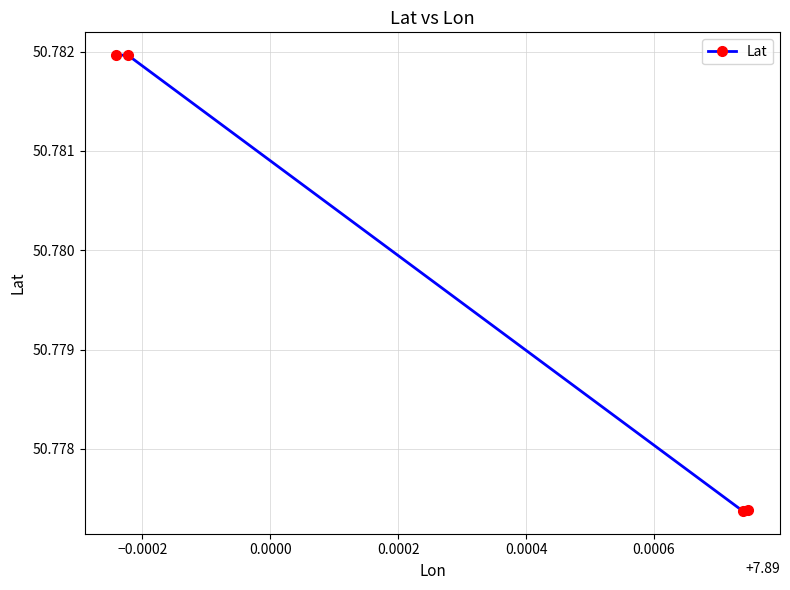

Count the values in the range 50 to 51.

4